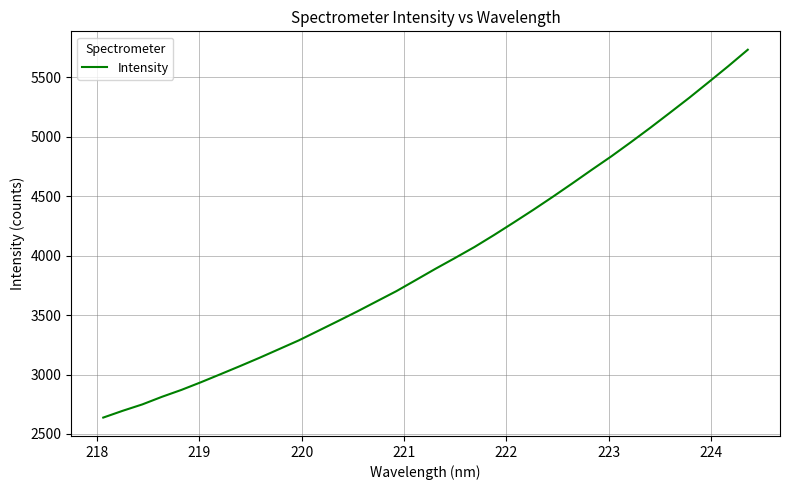

What is the smallest value displayed?

2637.7